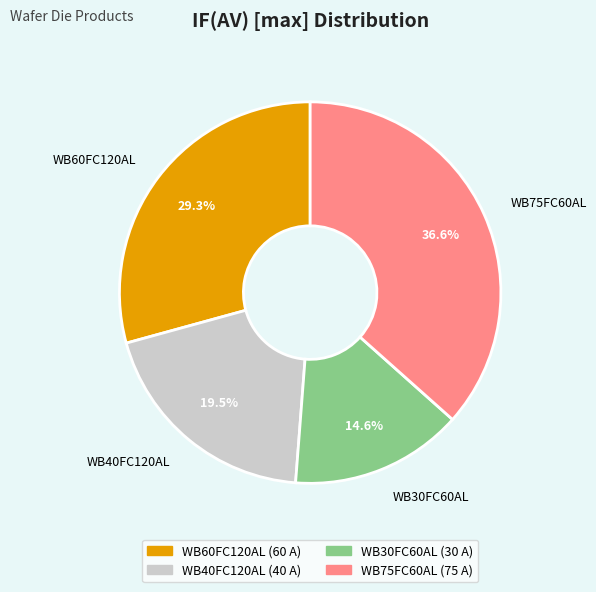

Which has a higher value, WB40FC120AL or WB30FC60AL?

WB40FC120AL